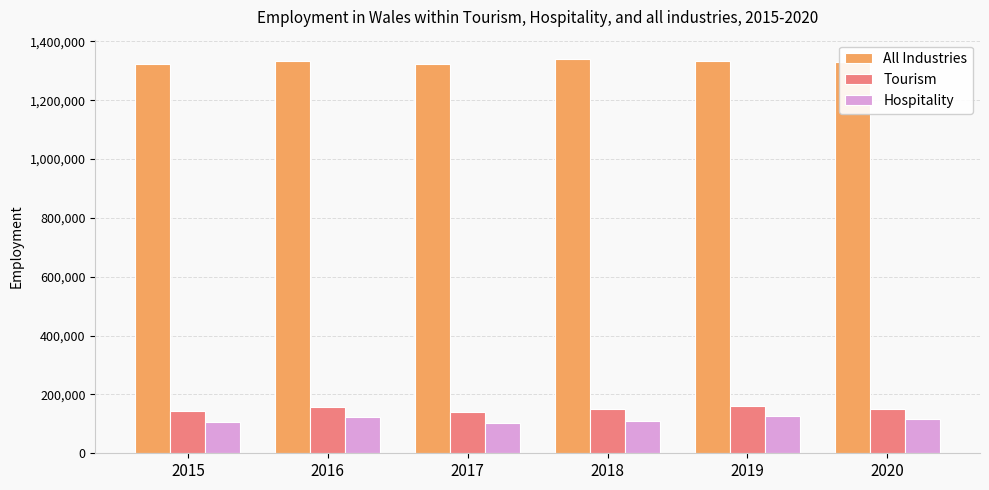

What is the value of the Tourism bar at the 2nd from the left?

157000